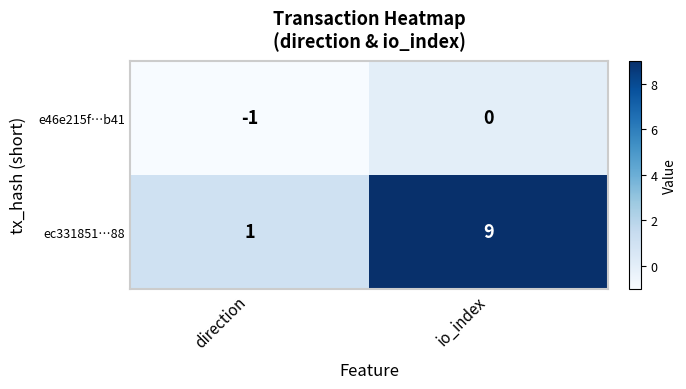

At which category is the sum across all series the highest?

io_index